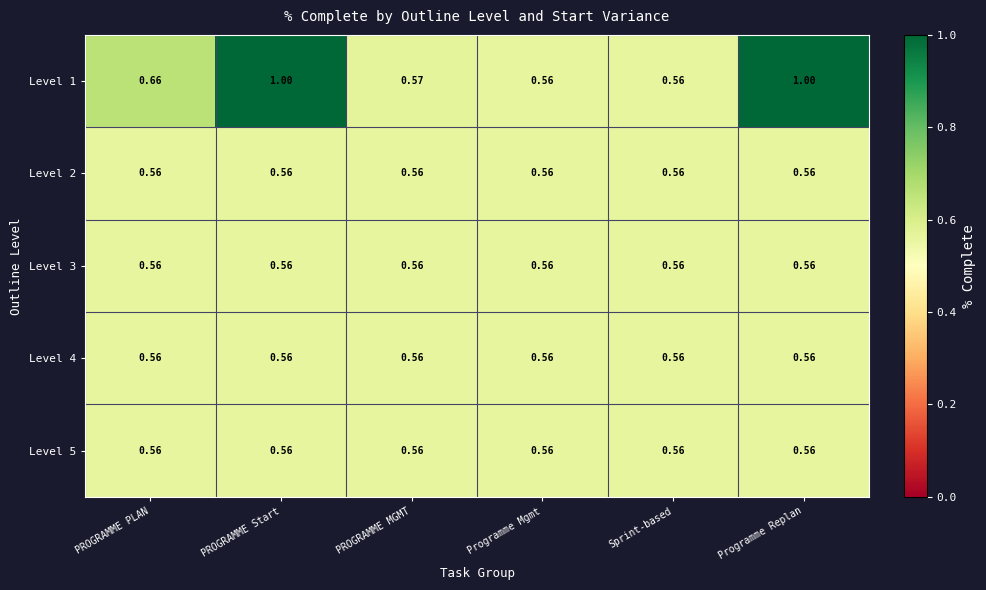

How many series are shown in this chart?

5